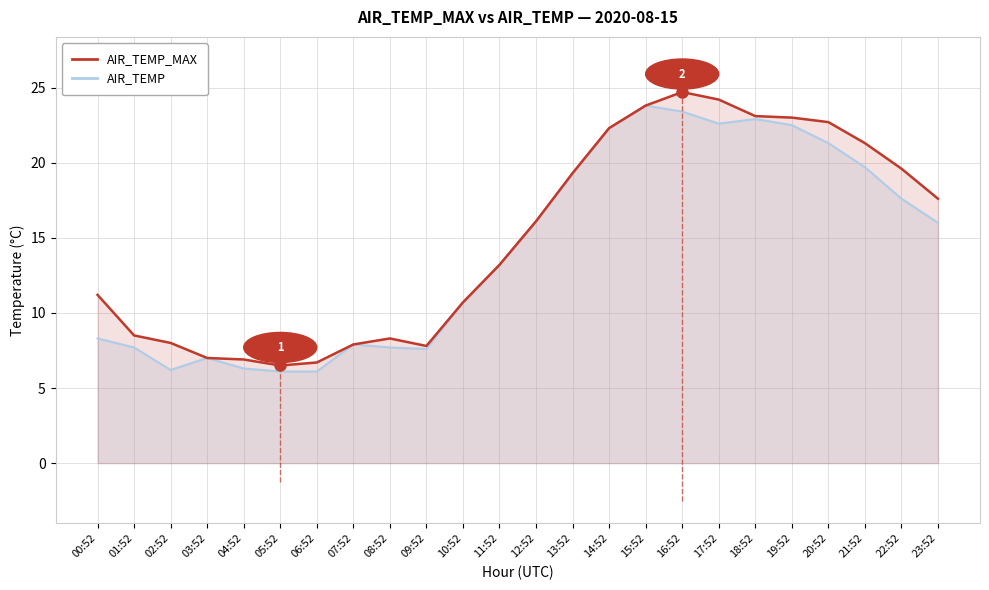

In AIR_TEMP_MAX, how many points are lower than both neighbors (excluding endpoints)?

2